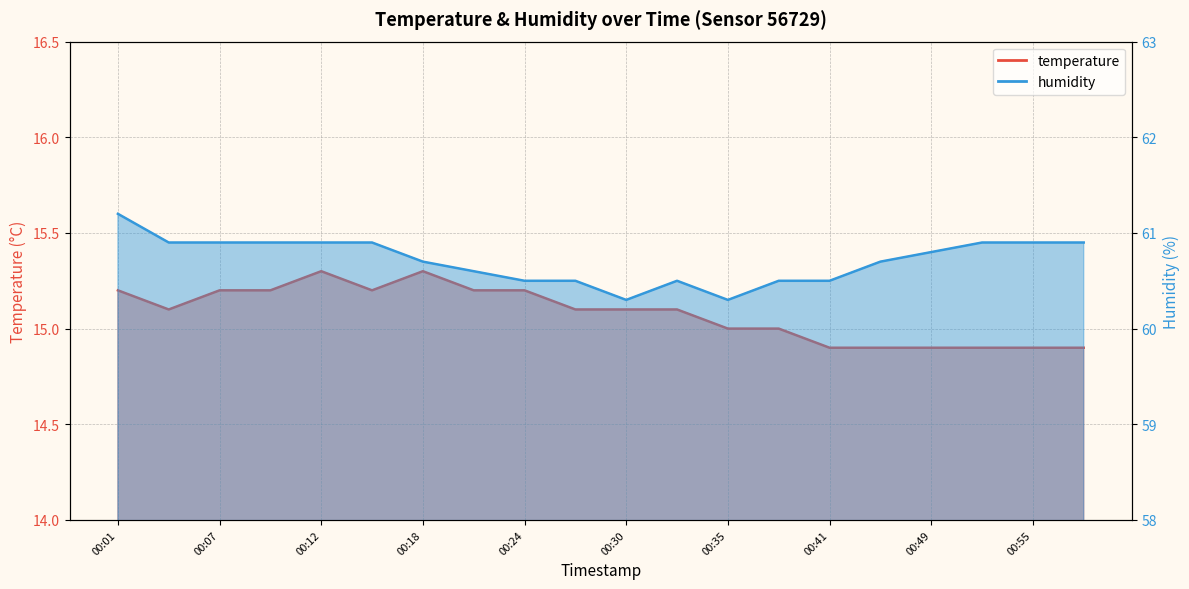

The humidity series shows 60.9 at 00:07. True or false?

True